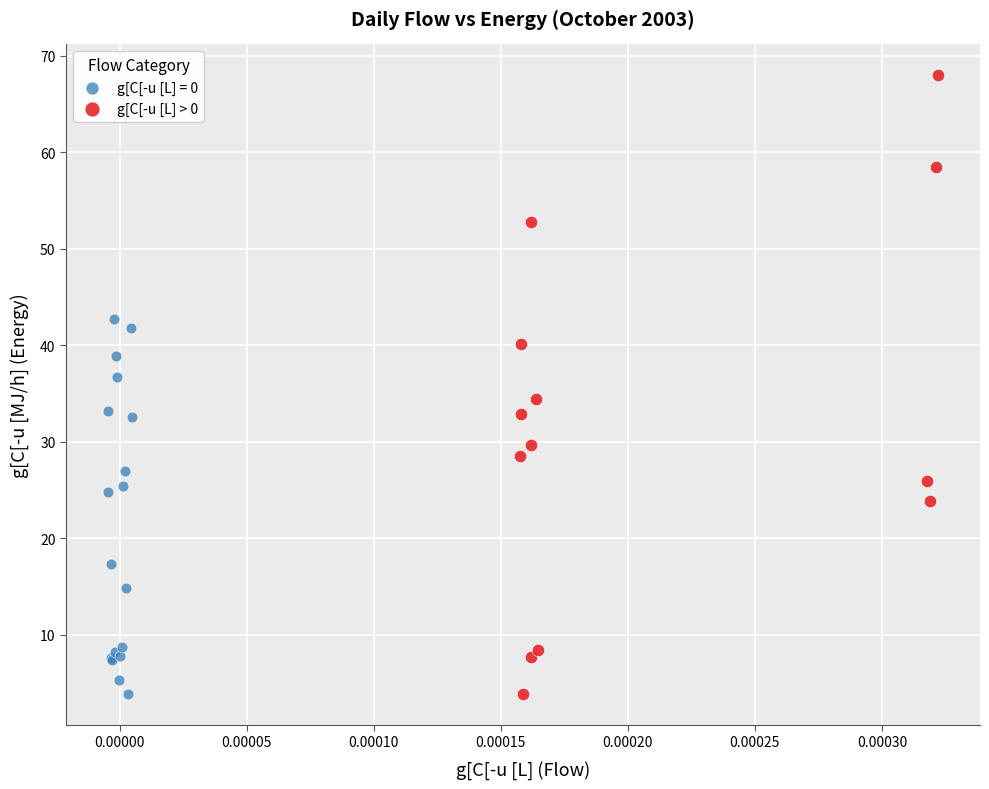

Which series reaches the maximum Y coordinate?

g[C[-u [L] > 0